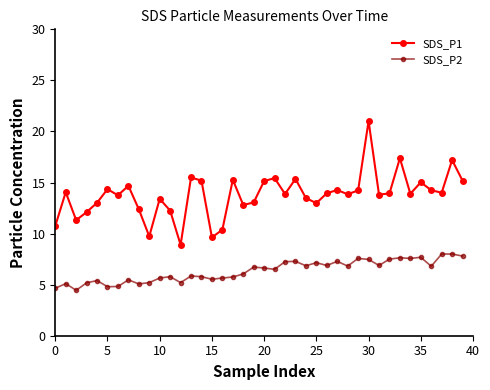

List the series in order of their peak value, lowest first.

SDS_P2, SDS_P1